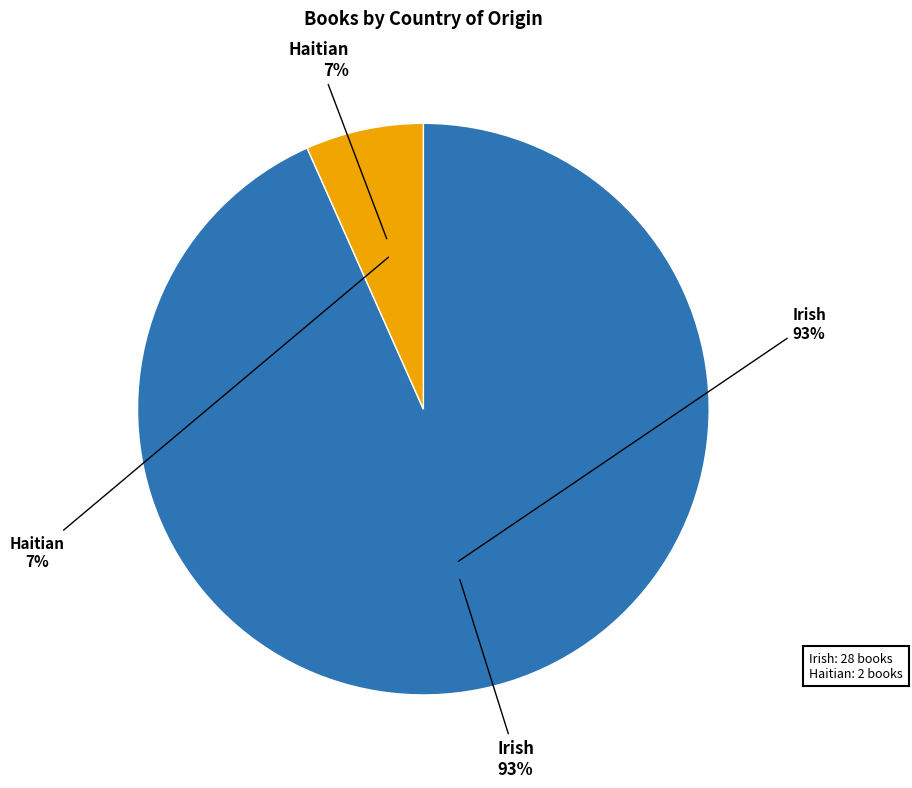

Which category has the smallest portion of the pie?

Haitian